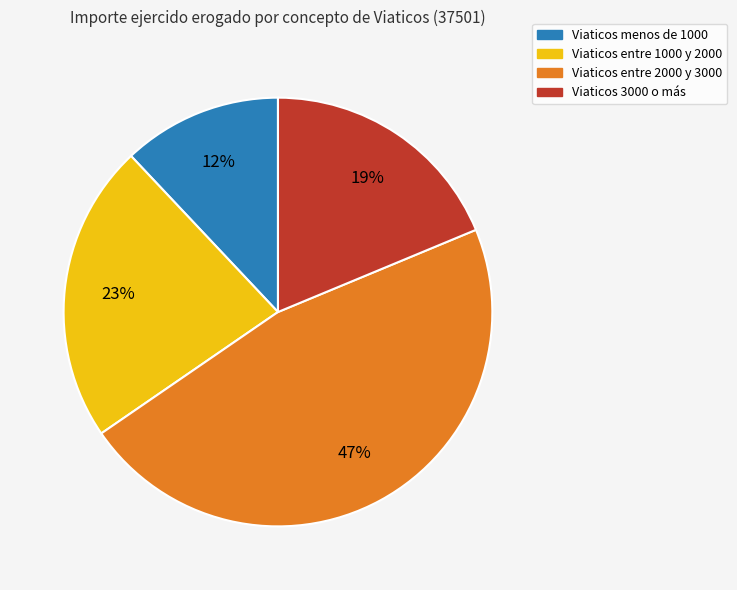

Is there a majority slice in this chart?

No